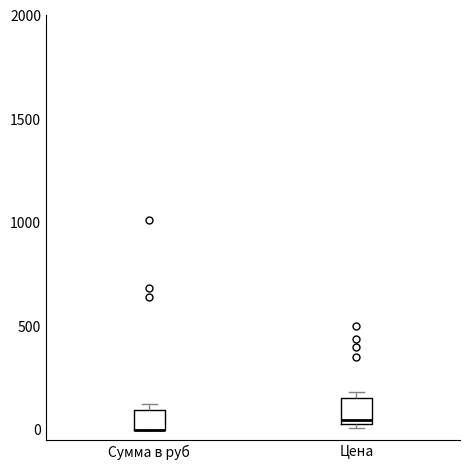

Where is the upper edge of the box for Сумма в руб on the y-axis? The values are not printed on the chart, so give them approximately, as read against the axis.

100